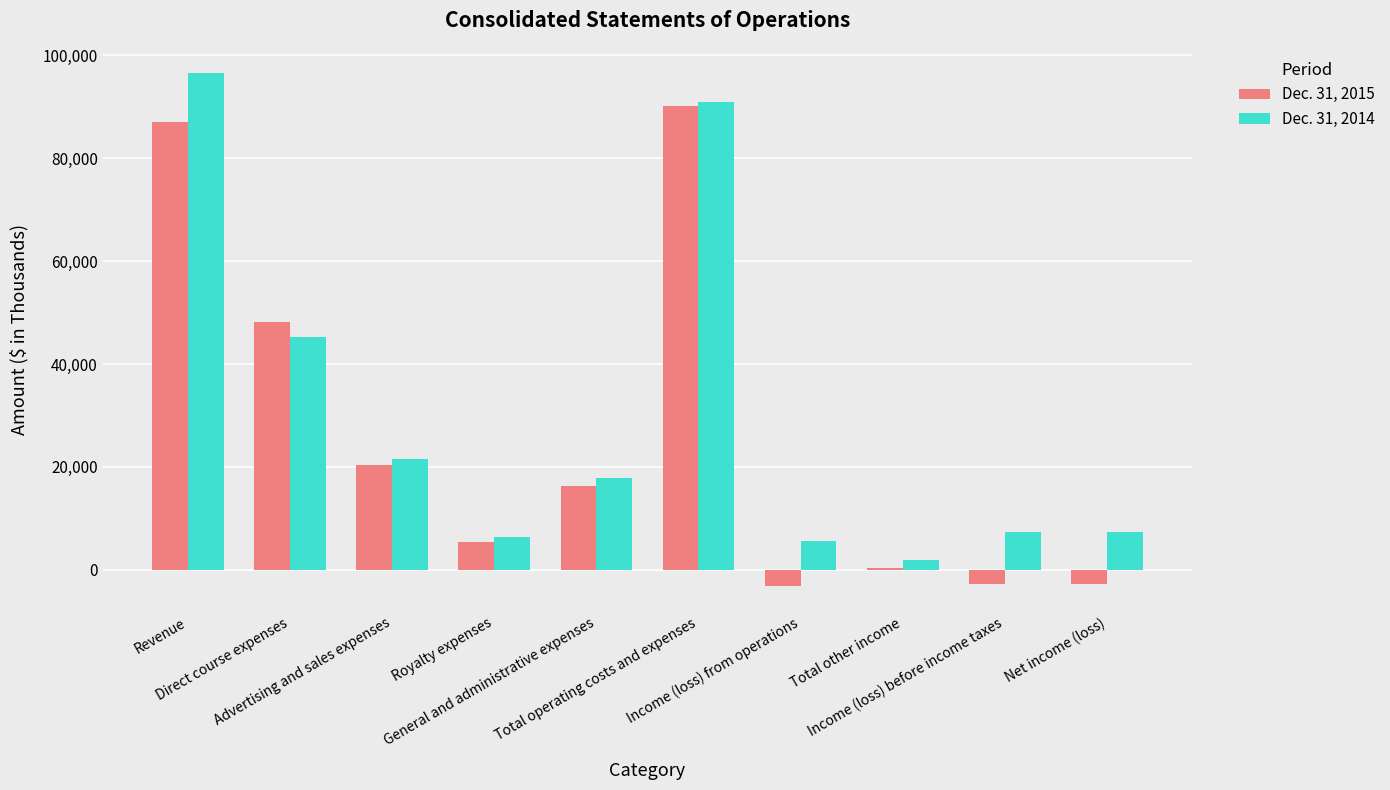

True or false: Dec. 31, 2015 has a value of -2711 at Income (loss) before income taxes.

True